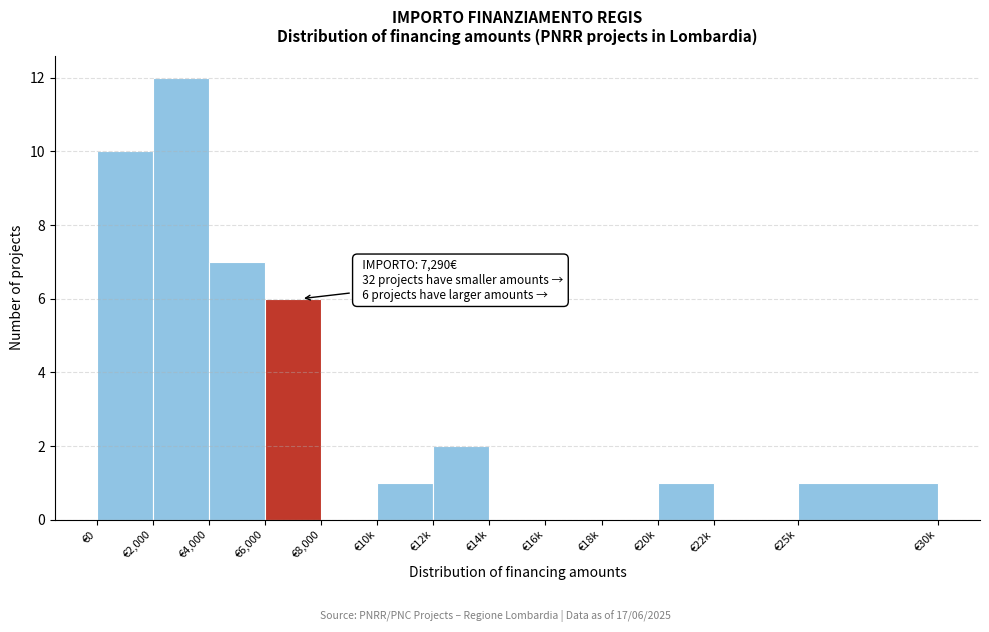

Reading left to right, what are all the values shown in this chart?

€0=10	€2,000=12	€4,000=7	€6,000=6	€8,000=0	€10k=1	€12k=2	€14k=0	€16k=0	€18k=0	€20k=1	€22k=0	€25k=1